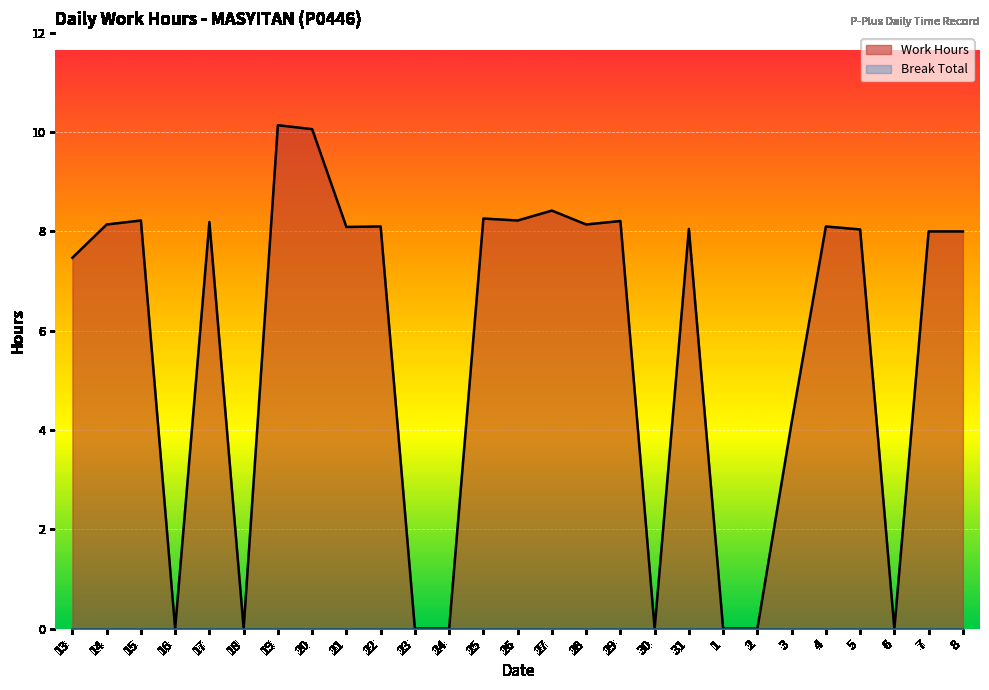

How many interior local valleys does the Work Hours line series have?

7